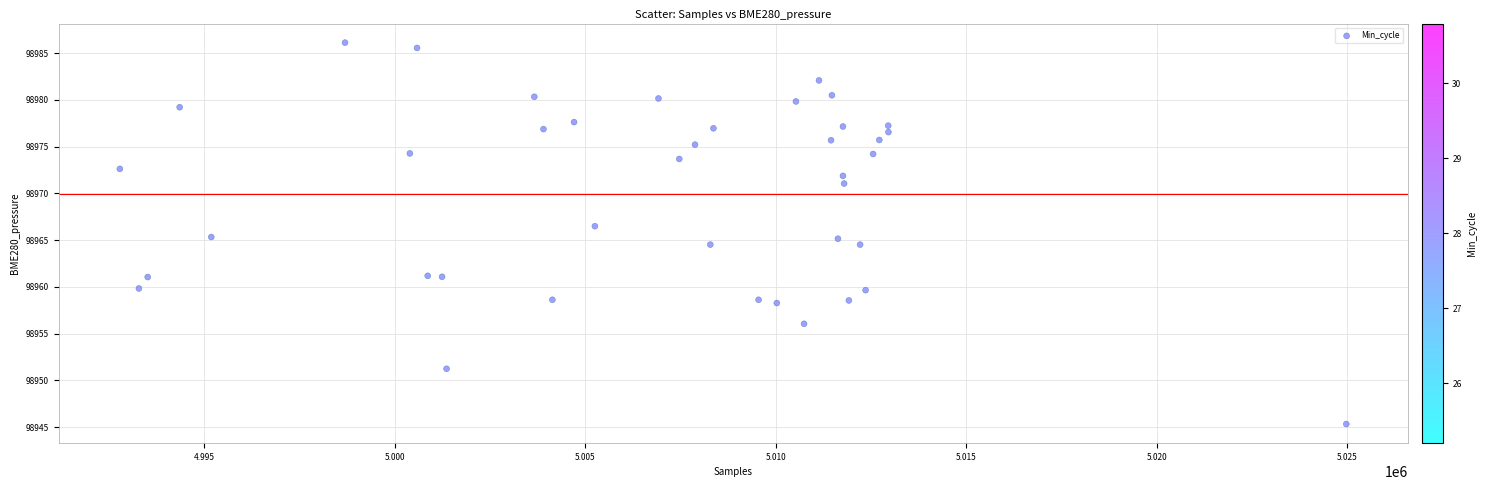

What is the range of X values (max minus min)?

32181.0